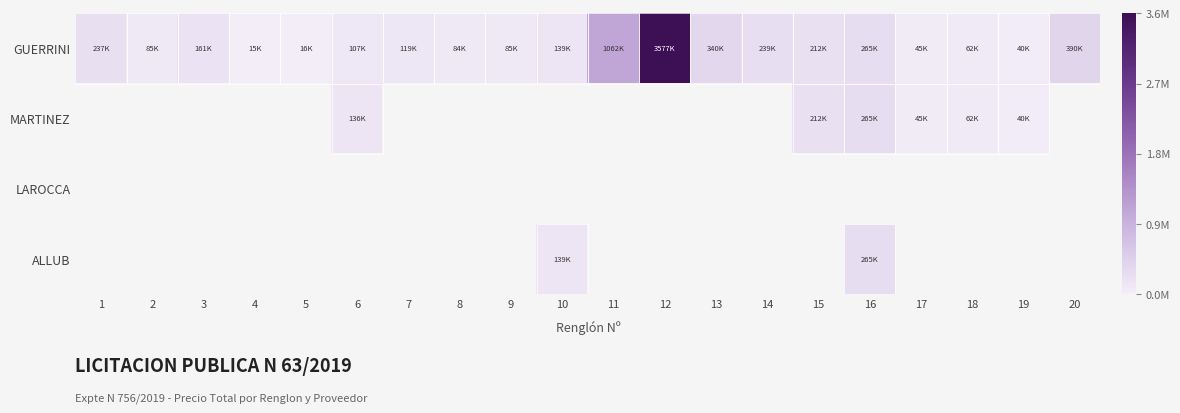

Which series has the largest total across all categories?

GUERRINI